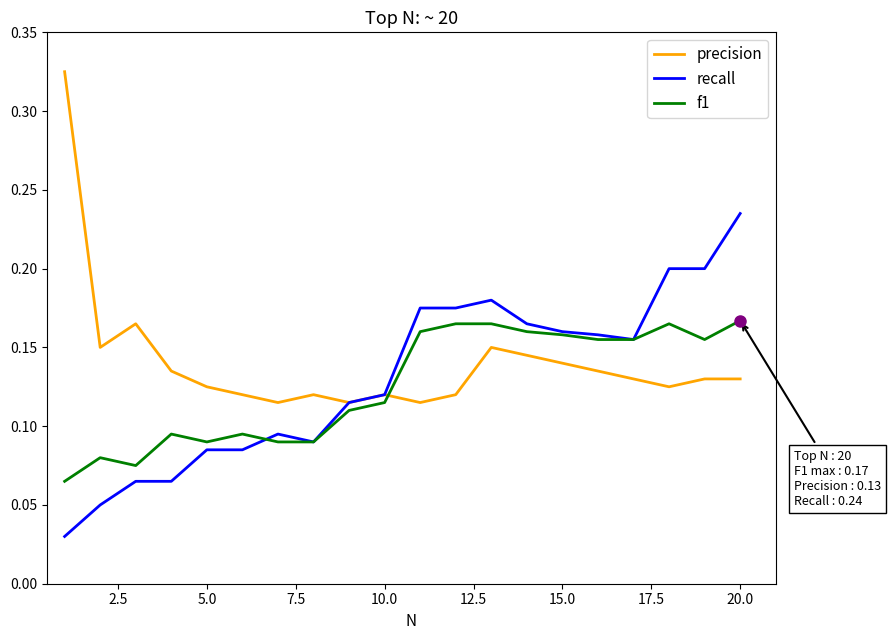

After their last crossing, which series has the higher values: f1 or recall?

recall